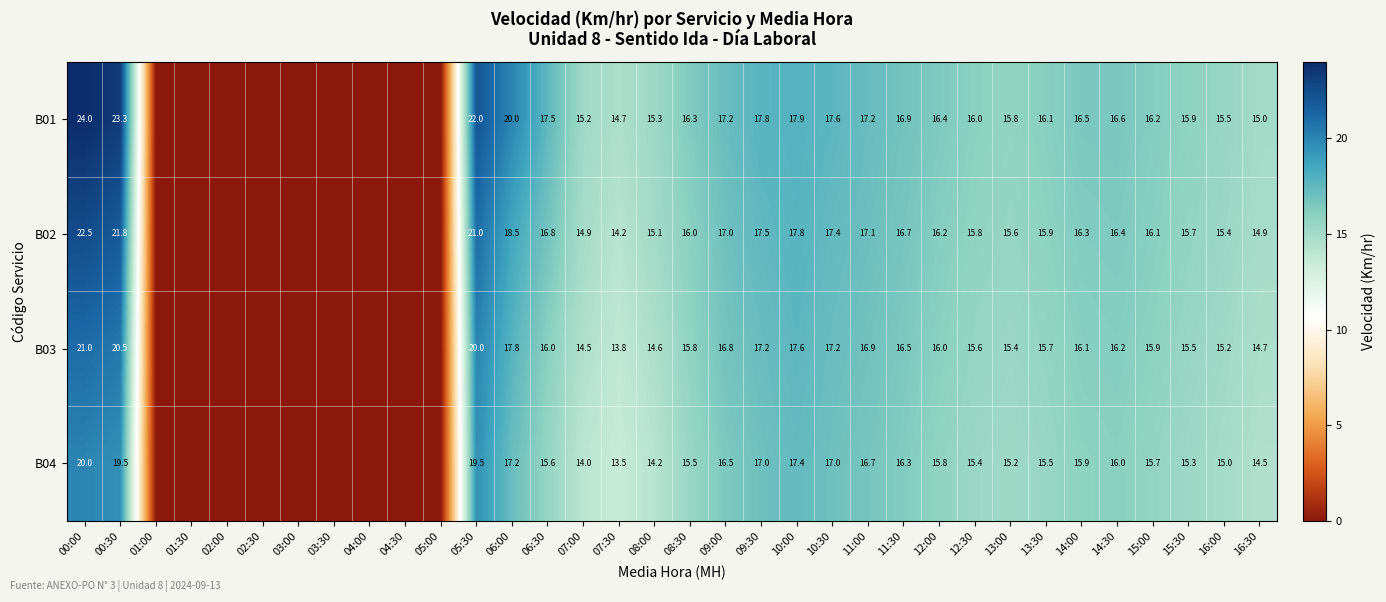

What is the maximum value shown in the chart?

24.0